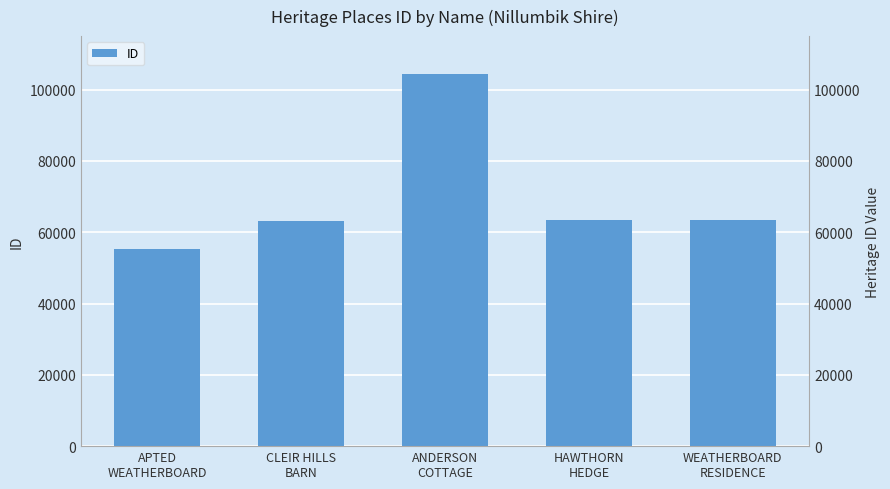

What is the label of the 3rd bar from the right?

ANDERSON
COTTAGE